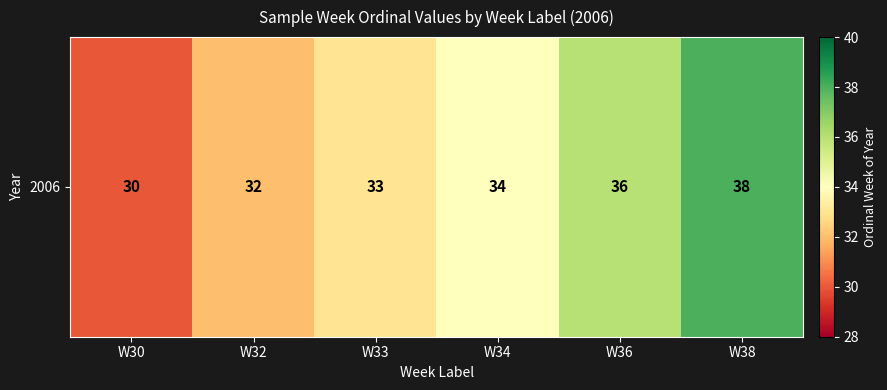

List the labels in order of value, smallest first.

W30, W32, W33, W34, W36, W38